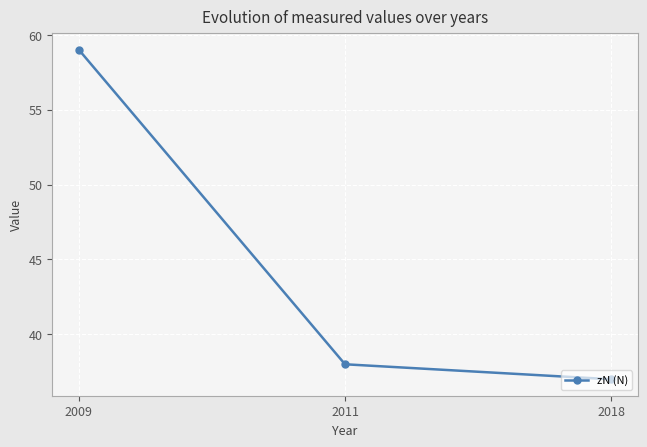

What value does the data have at 2011?

38